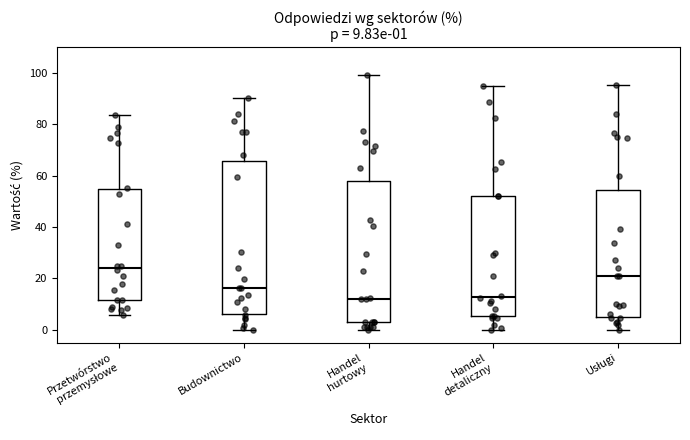

Which box is the tallest, from its lower edge to its upper edge?

Budownictwo